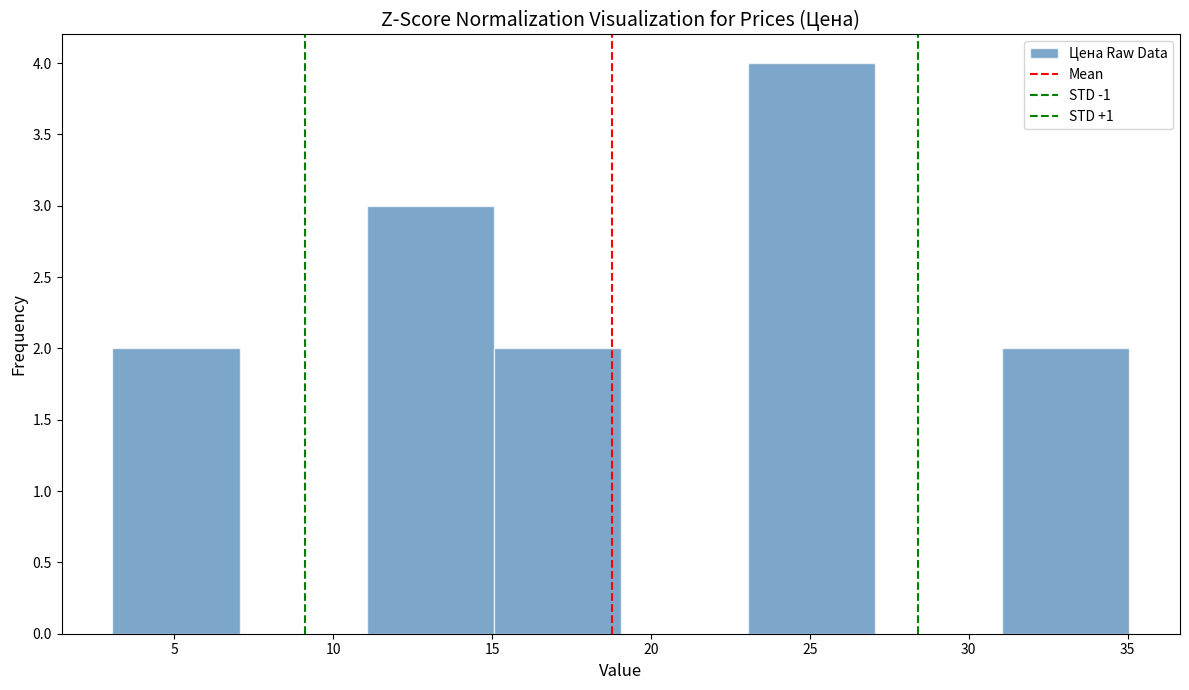

How tall is the bar that spans 23.05 to 27.05 on the x-axis? Neither the bar edges nor the heights are printed on the chart, so give them approximately, as read against the axes.

4